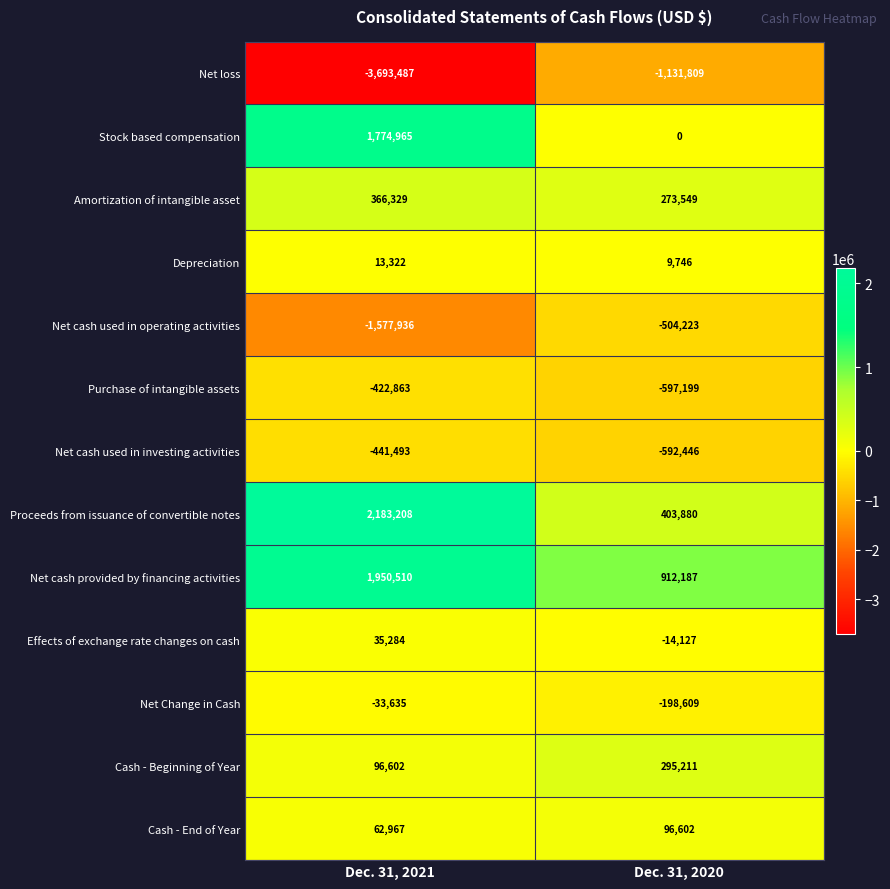

What is the total value across all series at Dec. 31, 2021?

313773